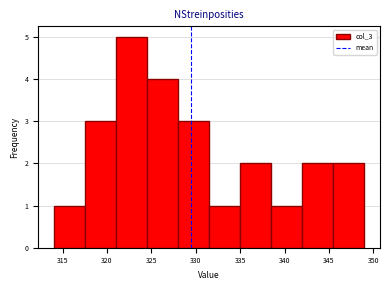

How tall is the bar that spans 345.5 to 349.0 on the x-axis? The values are not printed on the chart, so give them approximately, as read against the axis.

2